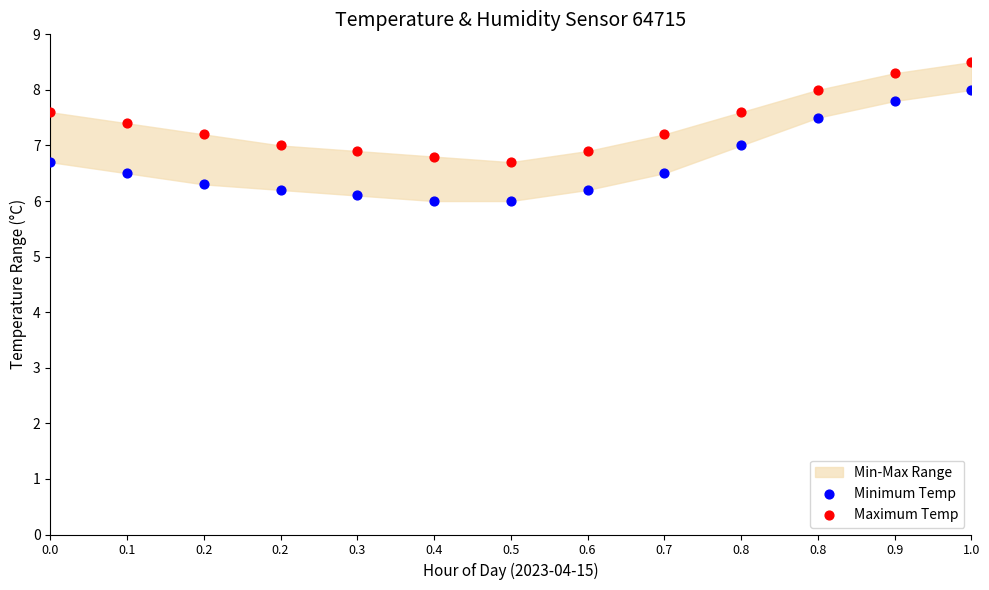

Which series has the widest spread of Y values?

Minimum Temp